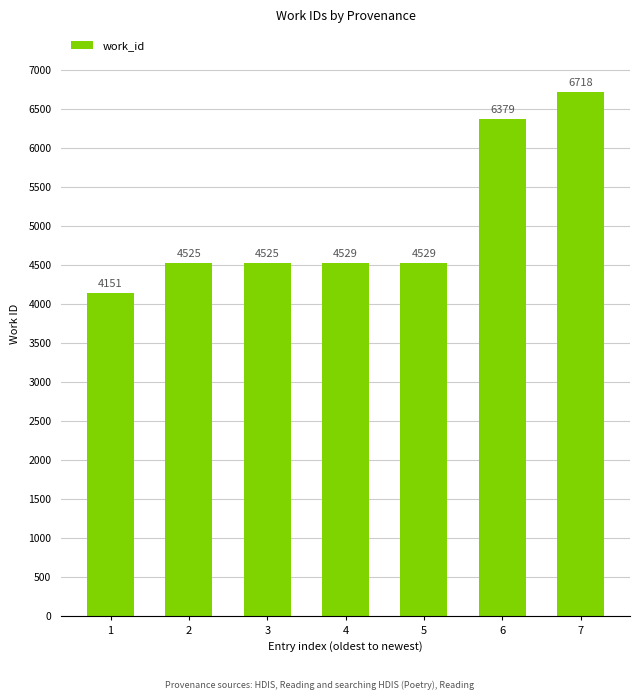

What is the value of the 5th bar from the left?

4529